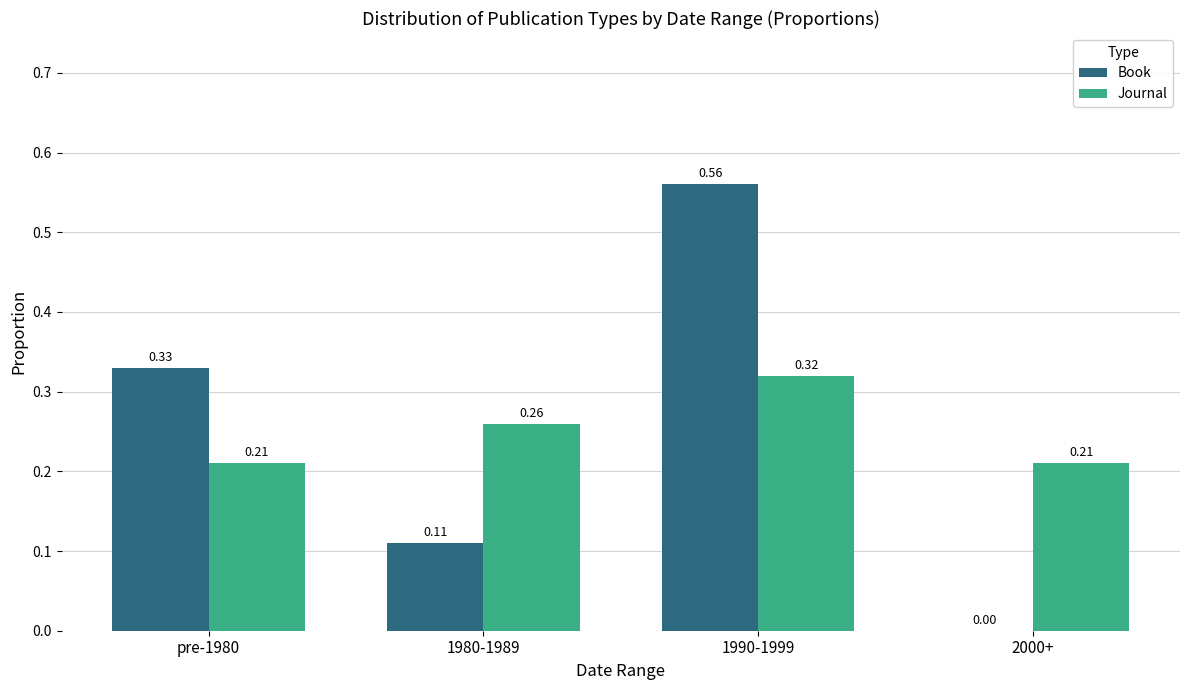

At which category does the chart reach its peak across all series?

1990-1999